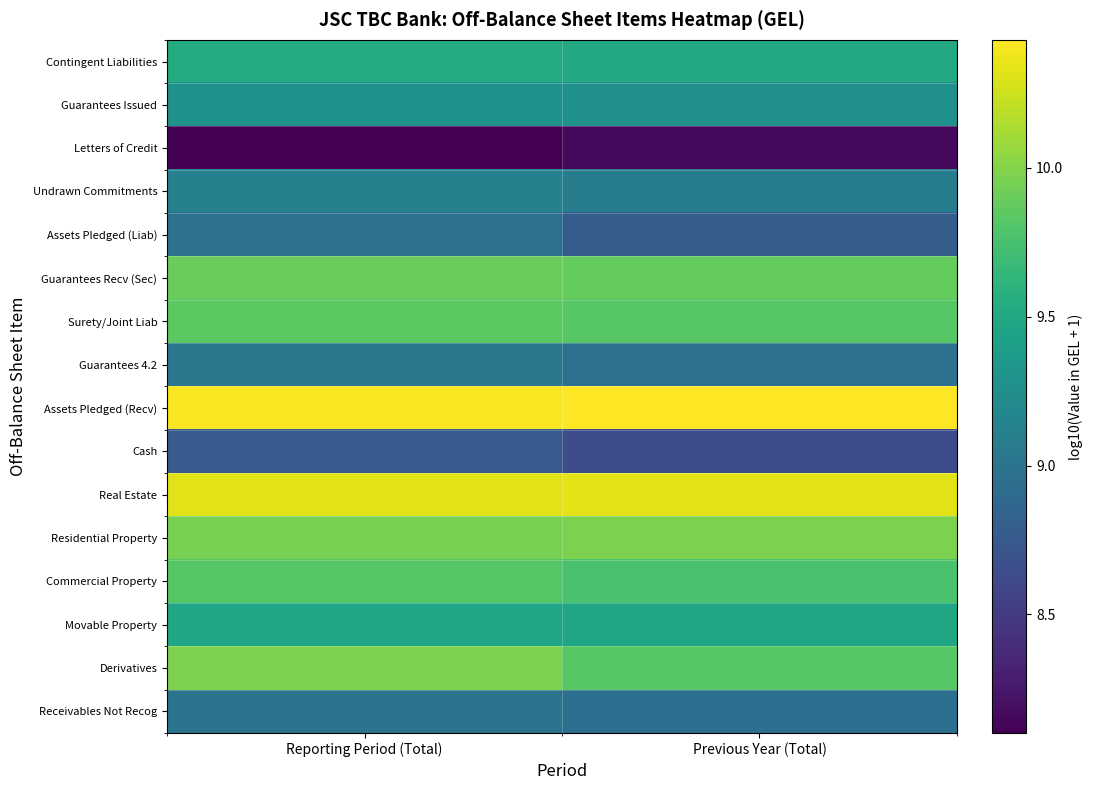

What is the spread (max minus min) of values at Reporting Period (Total)?

2.3